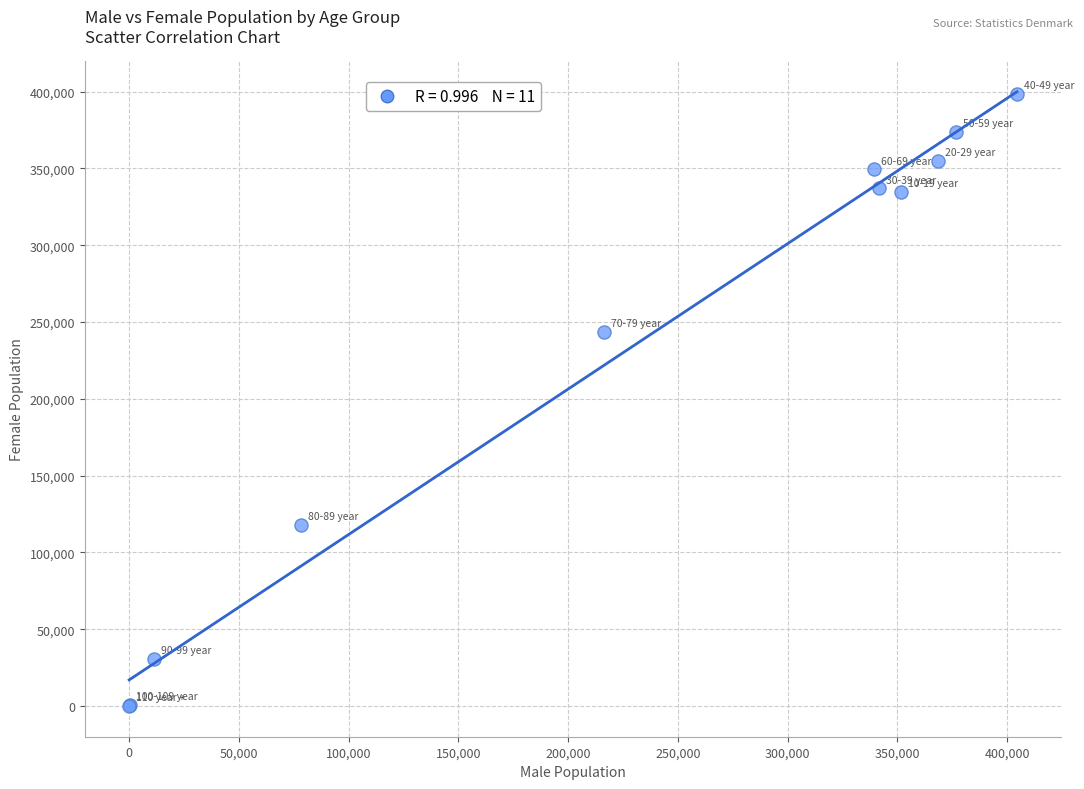

What Y value in the scatter plot is closest to 199348?

243637